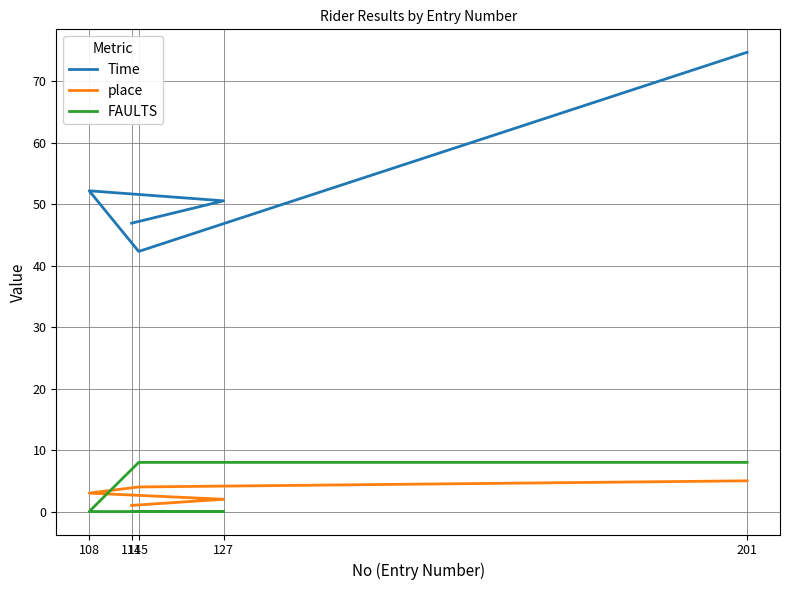

The place series shows 2.0 at 127. True or false?

True